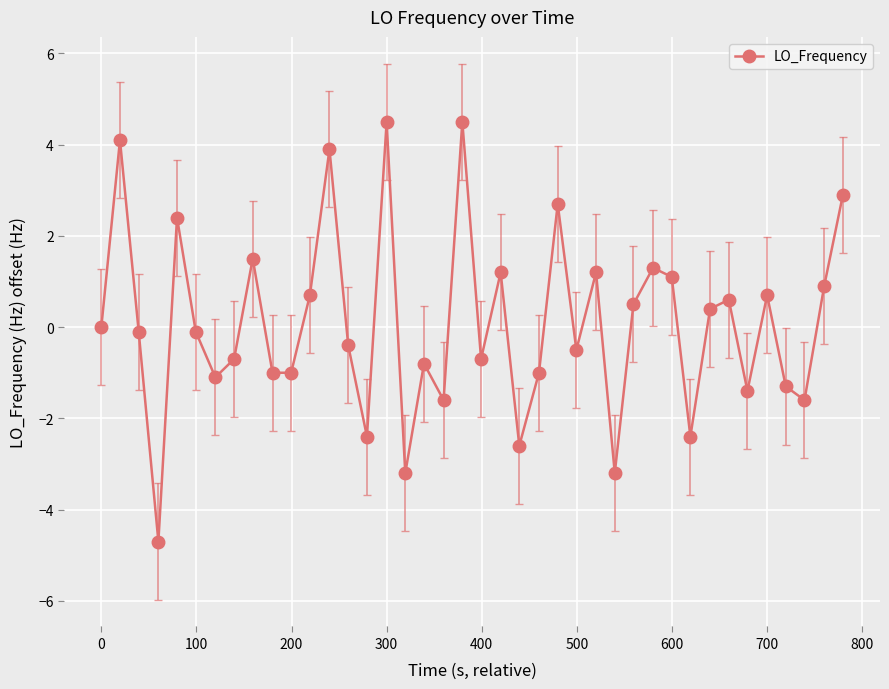

Reading left to right, extract all data points from this chart.

0.0	4.1	-0.1	-4.7	2.4	-0.1	-1.1	-0.7	1.5	-1.0	-1.0	0.7	3.9	-0.4	-2.4	4.5	-3.2	-0.8	-1.6	4.5	-0.7	1.2	-2.6	-1.0	2.7	-0.5	1.2	-3.2	0.5	1.3	1.1	-2.4	0.4	0.6	-1.4	0.7	-1.3	-1.6	0.9	2.9